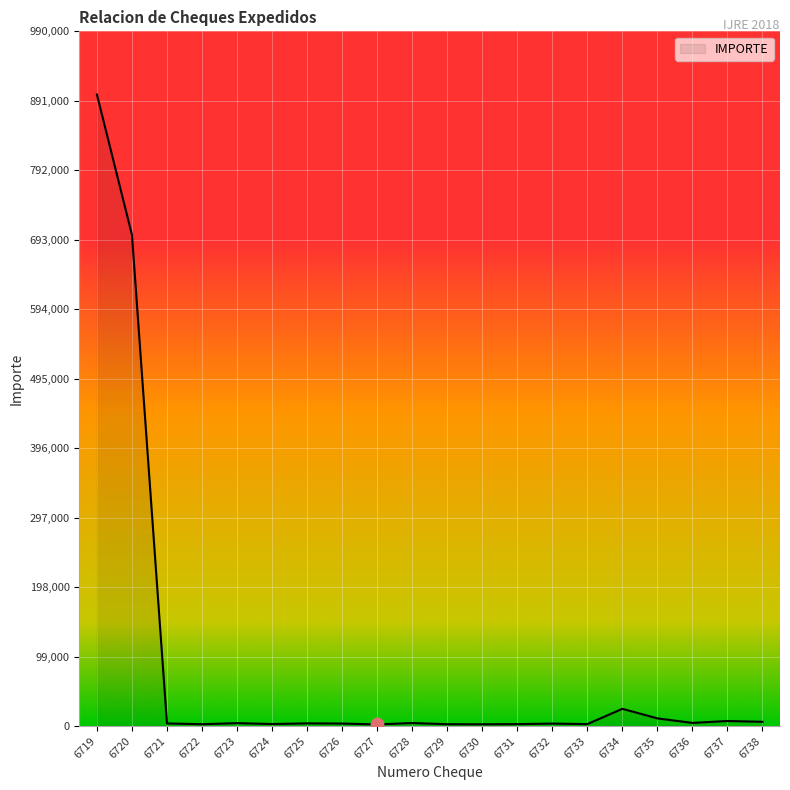

What is the ratio of the value at 6730 to the value at 6735?

0.2